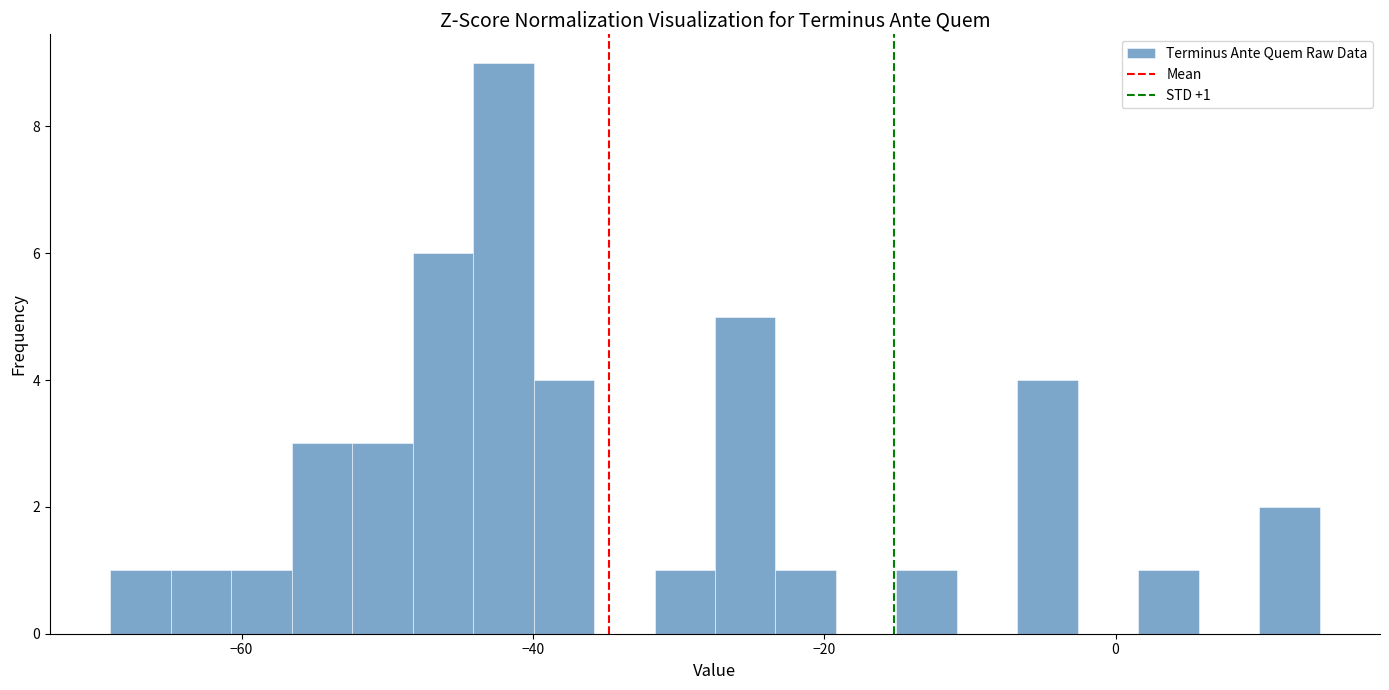

Read against the x-axis, roughly where is the centre of the tallest bar?

-42